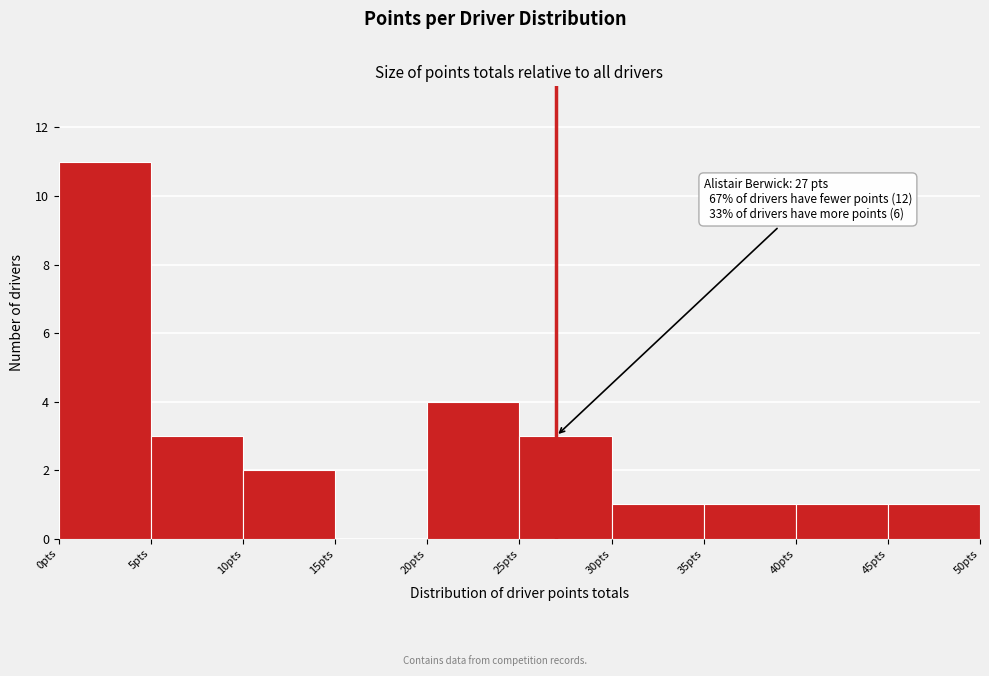

Over which range of the x-axis is the bar tallest?

0 to 5